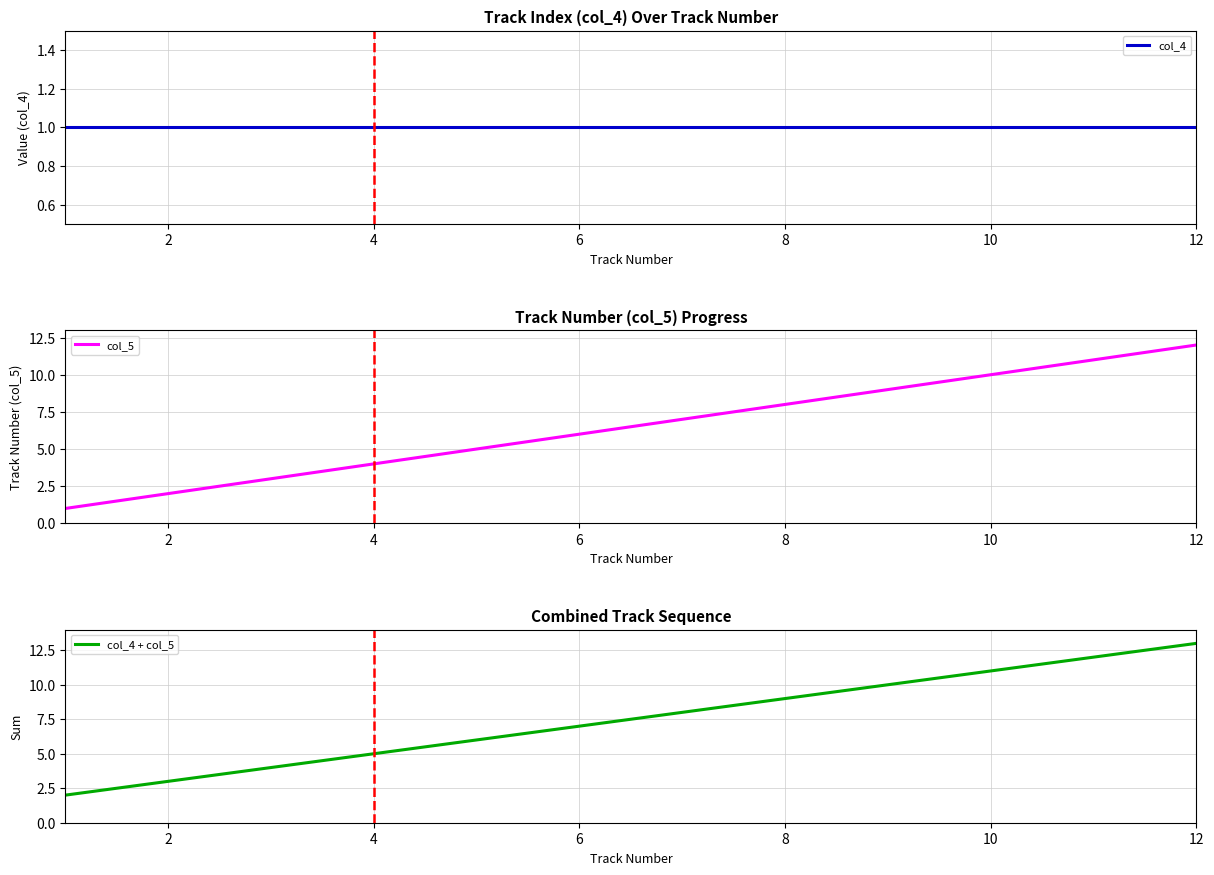

The value of col_5 at 8 is 3. True or false?

False